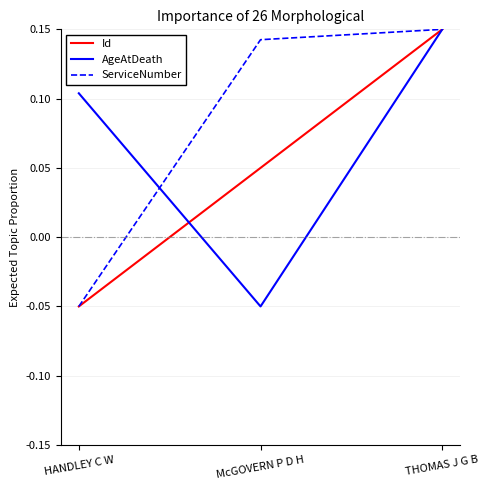

How many lines are shown in the chart?

3